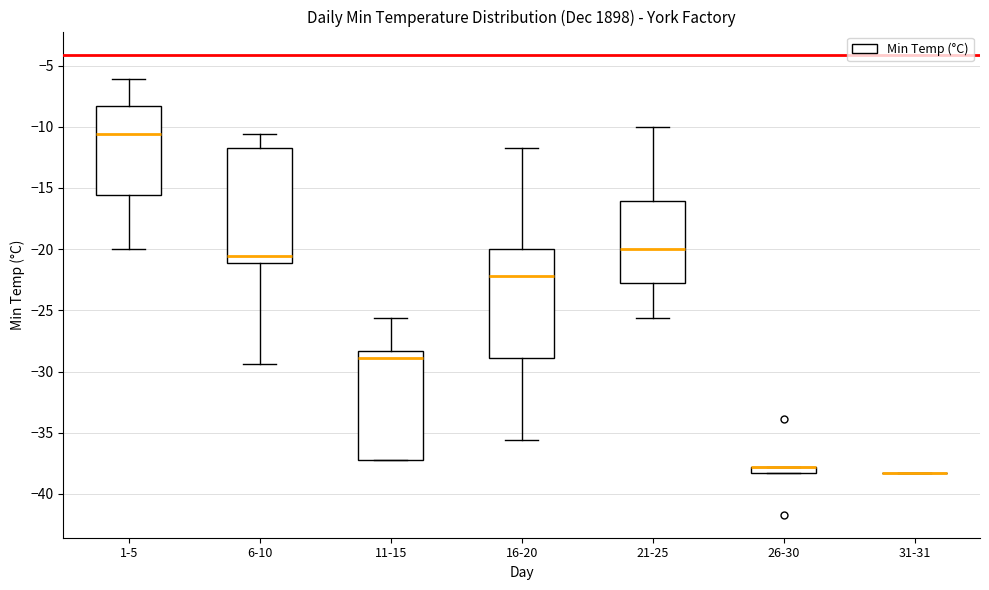

Which box is the tallest, from its lower edge to its upper edge?

6-10